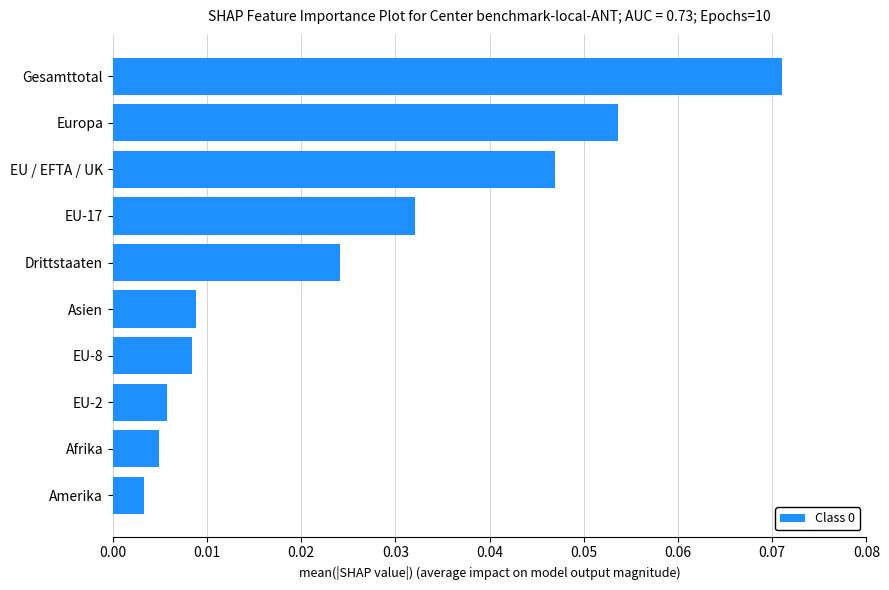

How many data points does each series have?

10